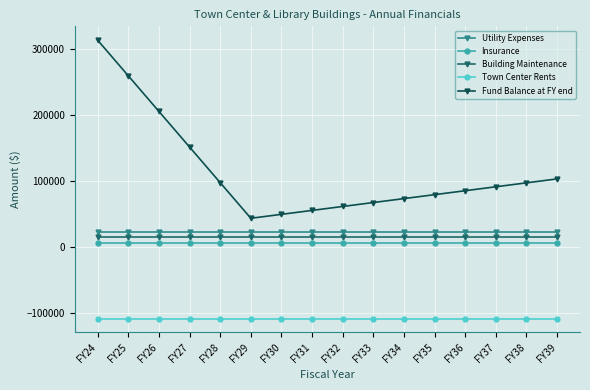

At which category is the sum across all series the highest?

FY24